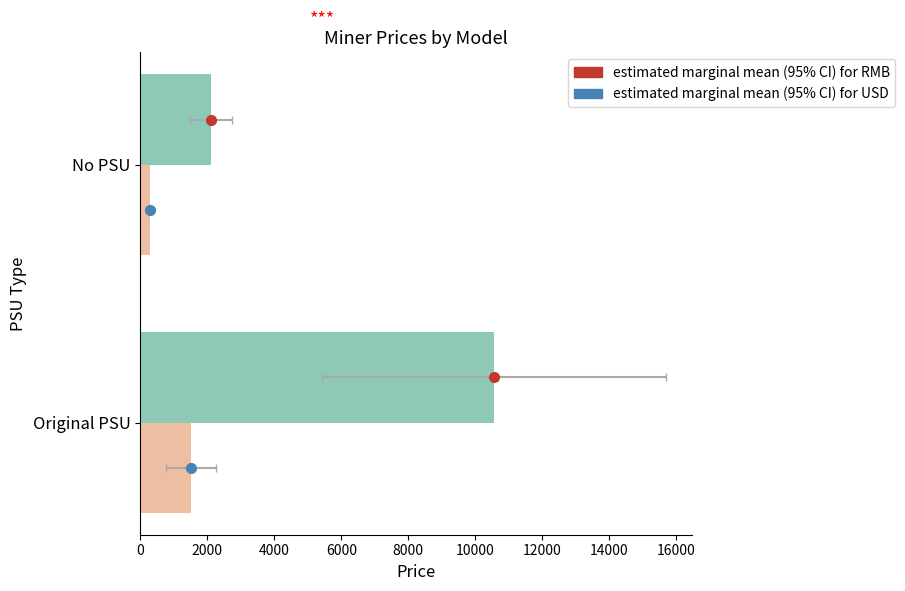

What is the difference between the highest and lowest values at No PSU?

1804.2